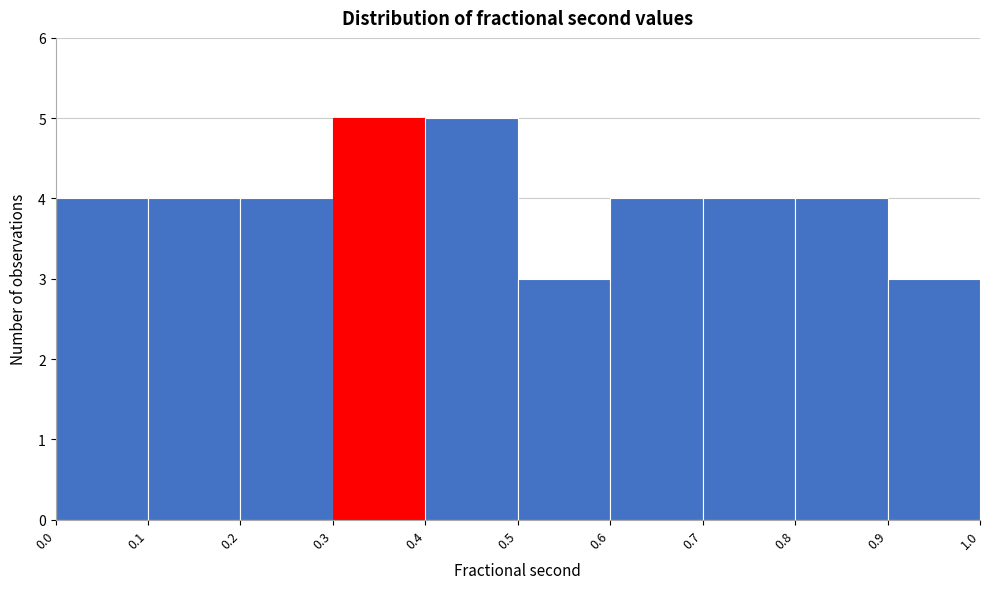

Reading left to right, transcribe this chart: for each bar, give the range it covers on the x-axis and its height. The values are not printed on the chart, so give them approximately, as read against the axis.

0.0 to 0.1: 4
0.1 to 0.2: 4
0.2 to 0.3: 4
0.3 to 0.4: 5
0.4 to 0.5: 5
0.5 to 0.6: 3
0.6 to 0.7: 4
0.7 to 0.8: 4
0.8 to 0.9: 4
0.9 to 1.0: 3